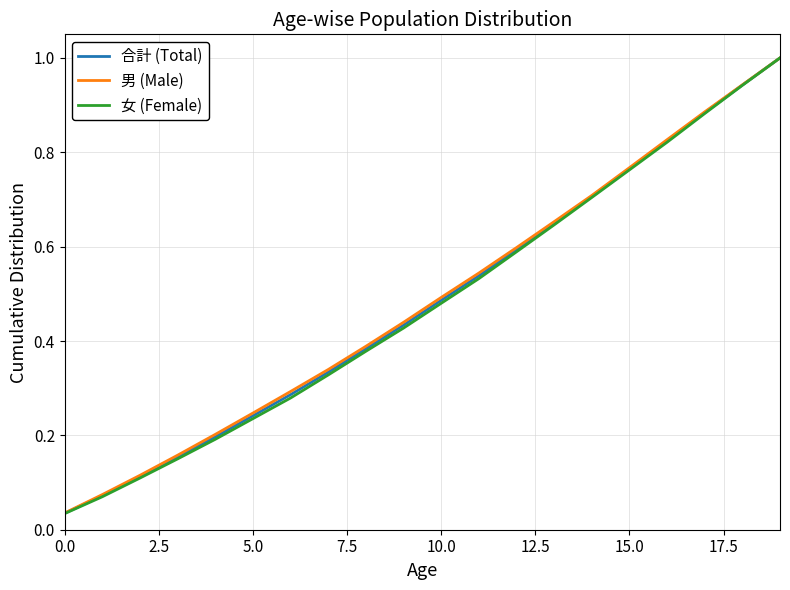

What is the maximum value shown in the chart?

1.0